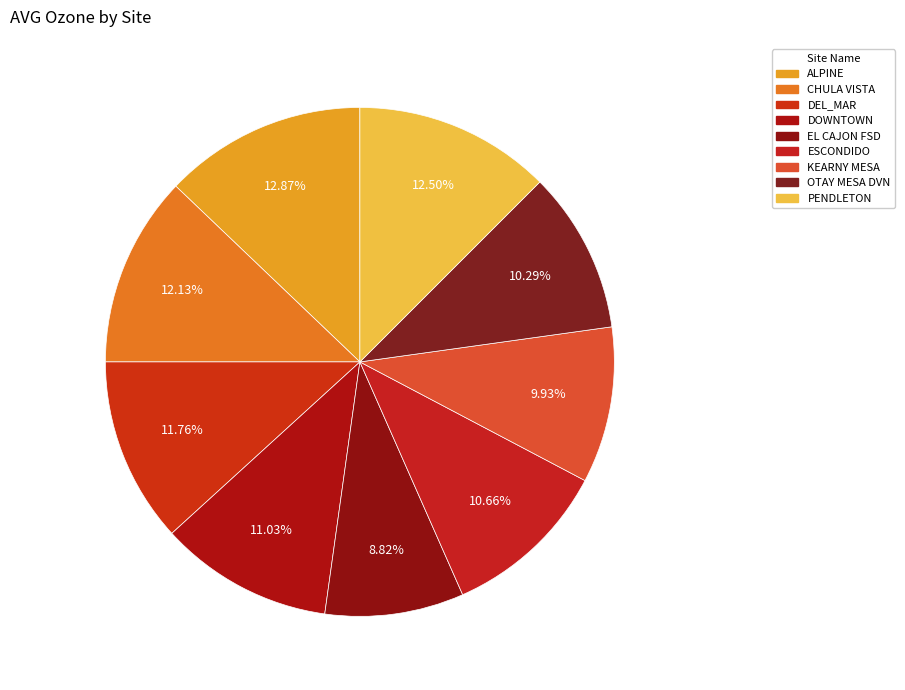

How many segments does this pie chart have?

9